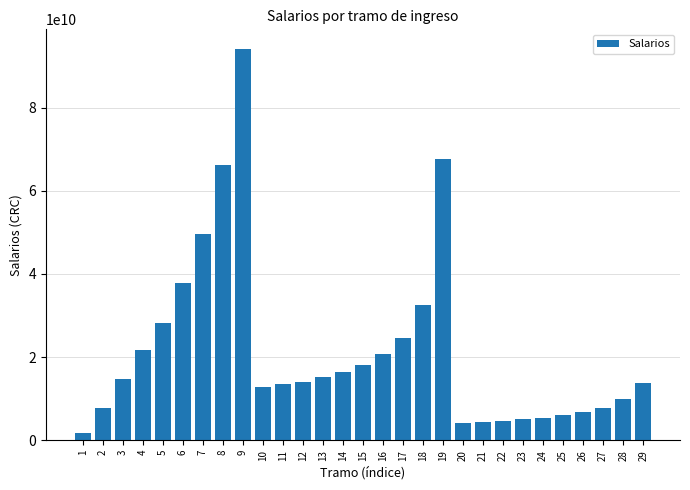

Approximately how many times larger is the value at 23 compared to 22?

1.1